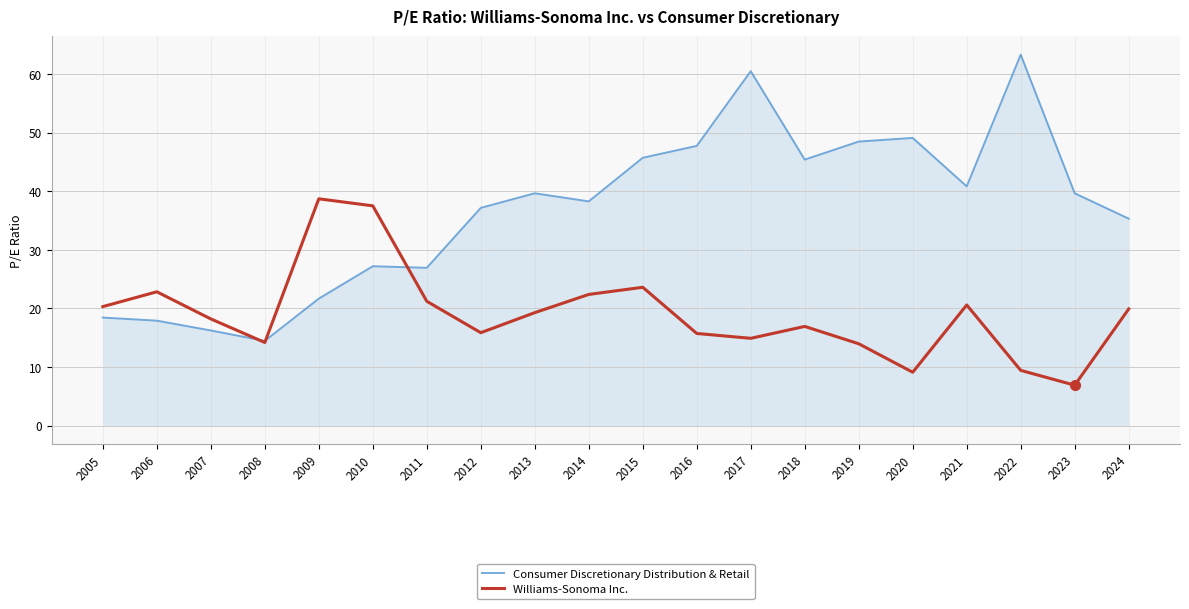

What is the difference between the second highest and minimum values in the Consumer Discretionary Distribution & Retail series?

46.0